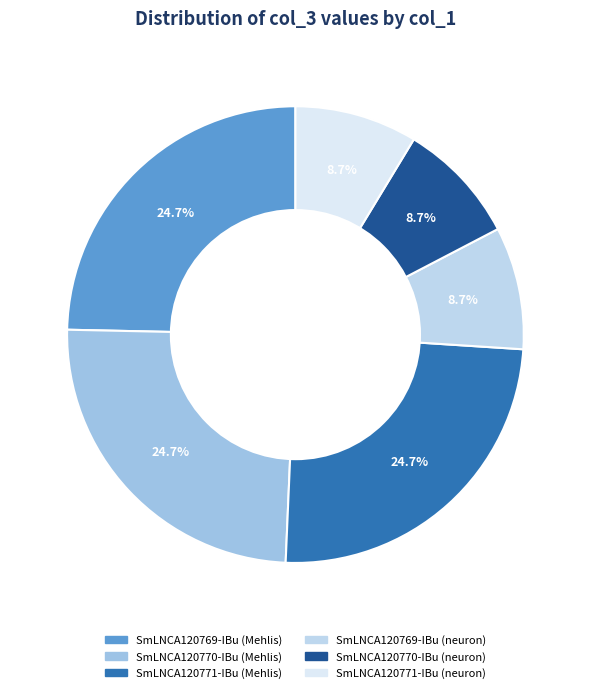

Does any single category account for the majority?

No